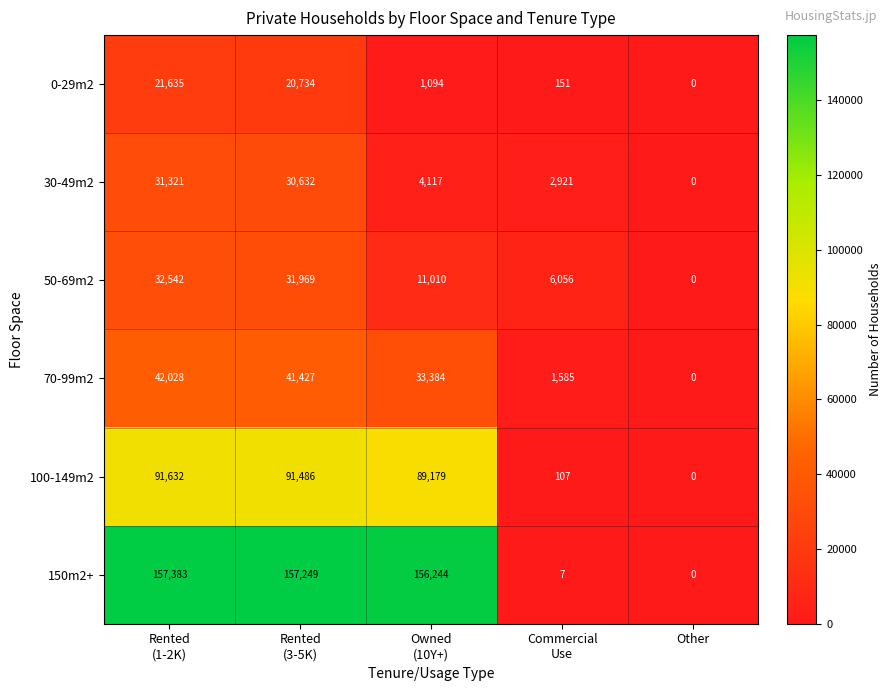

The 30-49m2 series shows 11244 at Other. True or false?

False